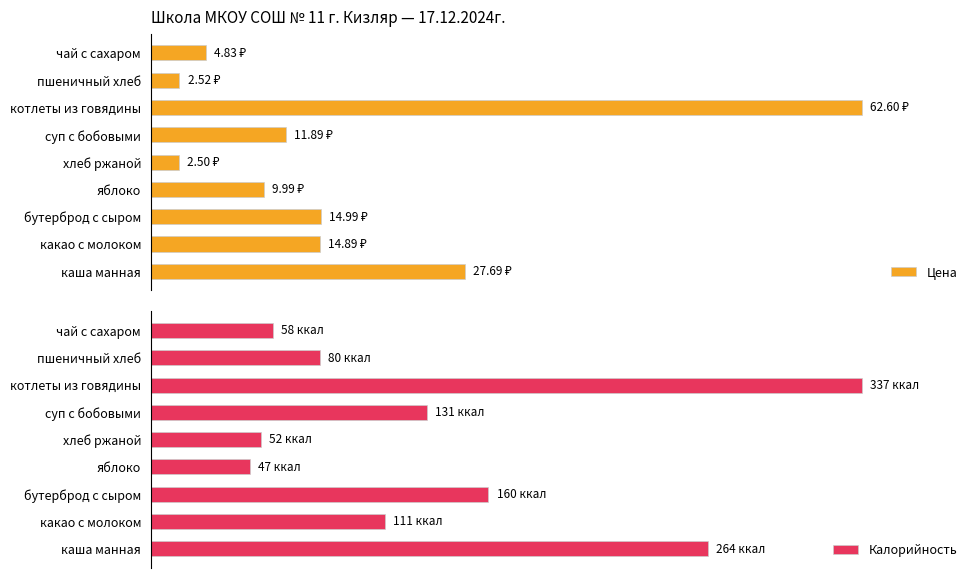

How many distinct data groups are displayed?

2